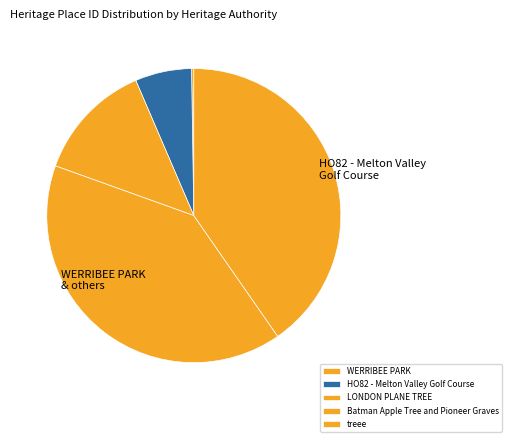

Is it true that Batman Apple Tree and Pioneer Graves is 54% of the pie?

False